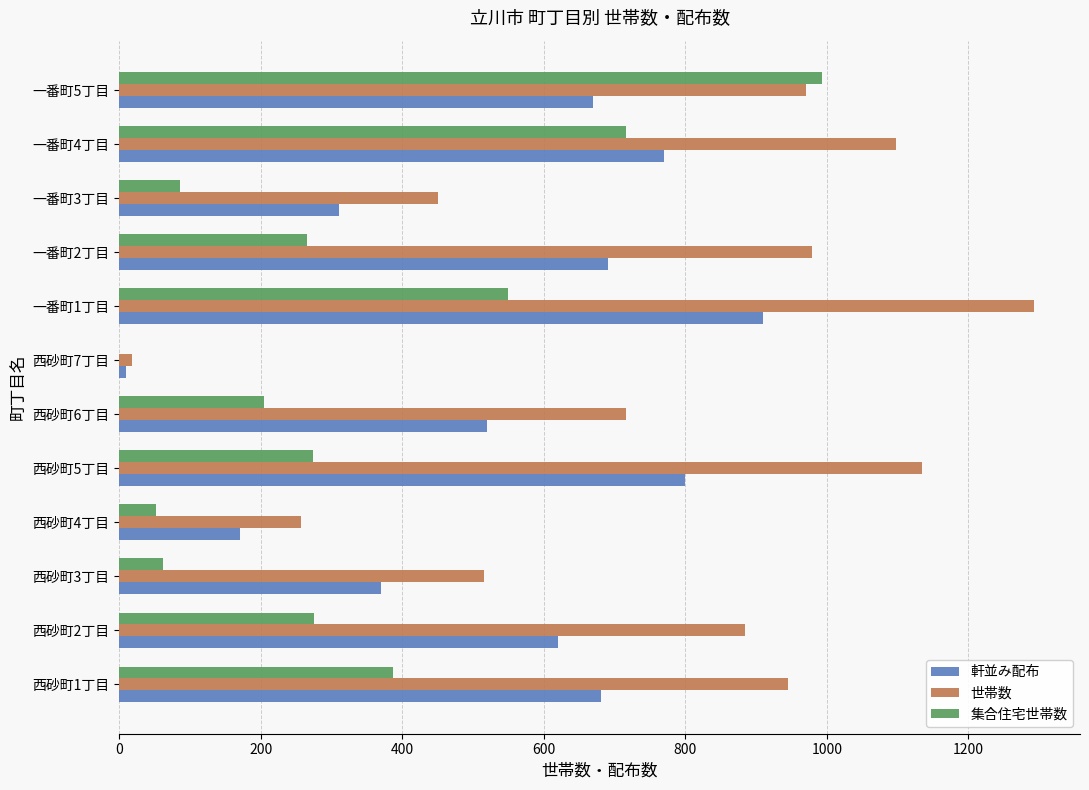

Between 西砂町7丁目 and 一番町1丁目, which series saw the biggest shift?

世帯数